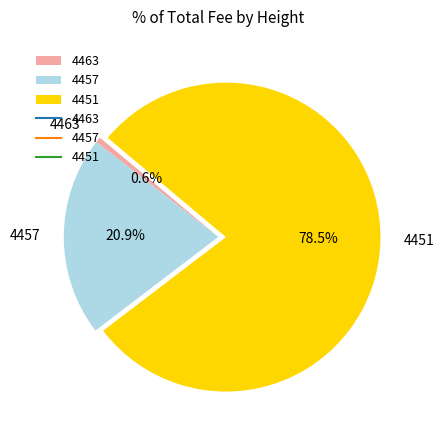

Is there any slice that represents more than half of the pie?

Yes